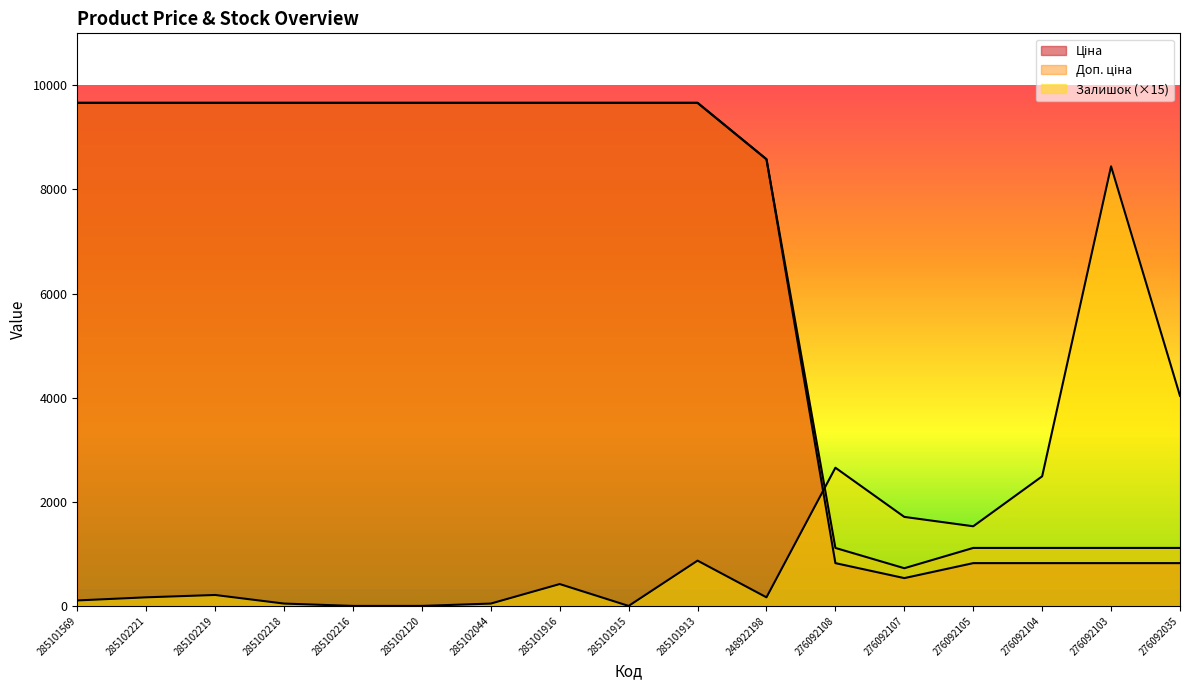

What is the label of the 11th point from the left?

248922198